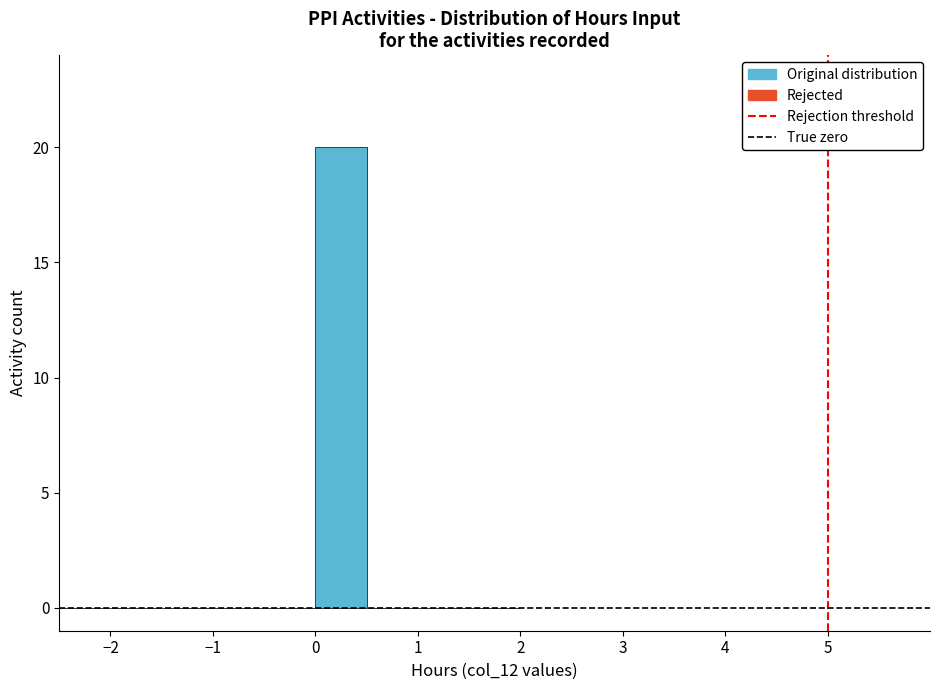

Reading left to right, transcribe this chart: for each bar, give the range it covers on the x-axis and its height. The values are not printed on the chart, so give them approximately, as read against the axis.

-2.5 to -2.0: 0
-2.0 to -1.5: 0
-1.5 to -1.0: 0
-1.0 to -0.5: 0
-0.5 to 0.0: 0
0.0 to 0.5: 20
0.5 to 1.0: 0
1.0 to 1.5: 0
1.5 to 2.0: 0